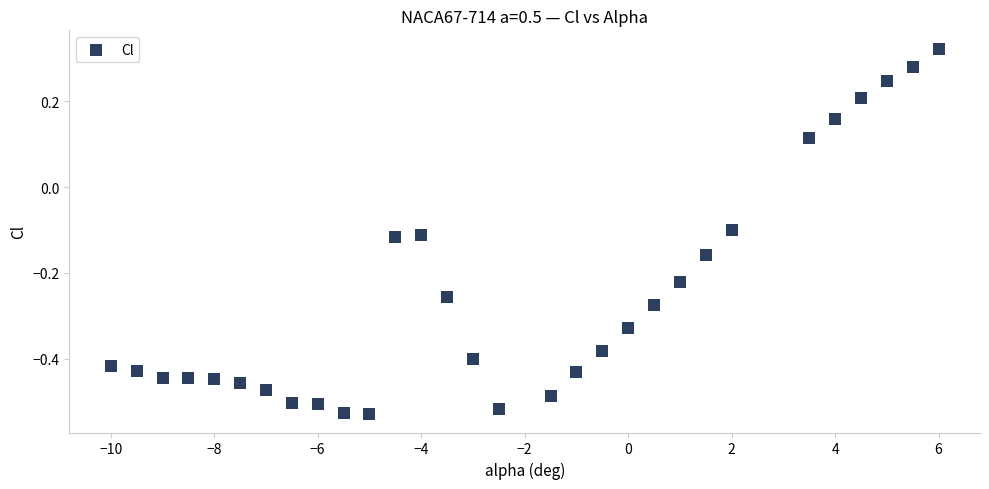

What is the range of X values (max minus min)?

16.0